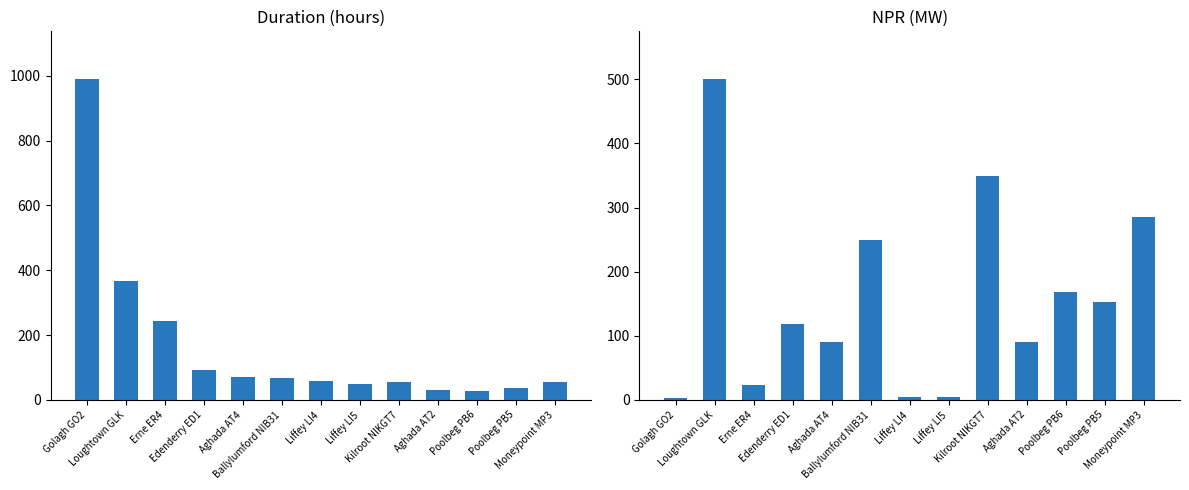

What is the total value across all series at Aghada AT2?

119.8